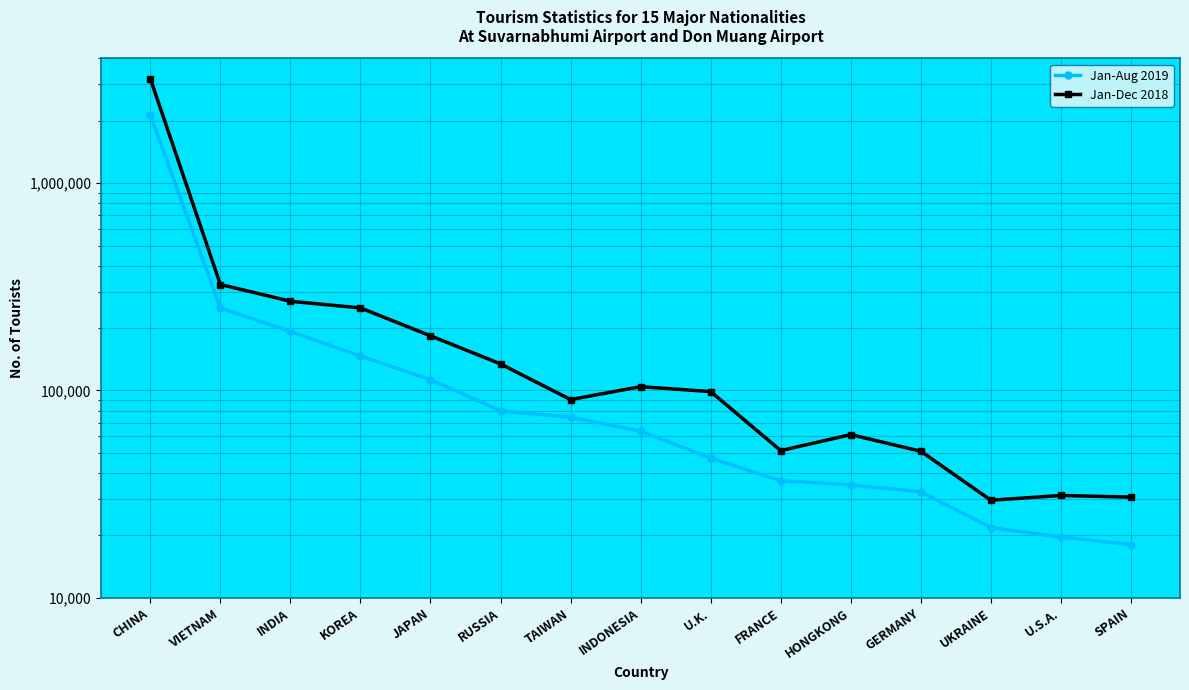

What is the minimum value for Jan-Dec 2018?

29566